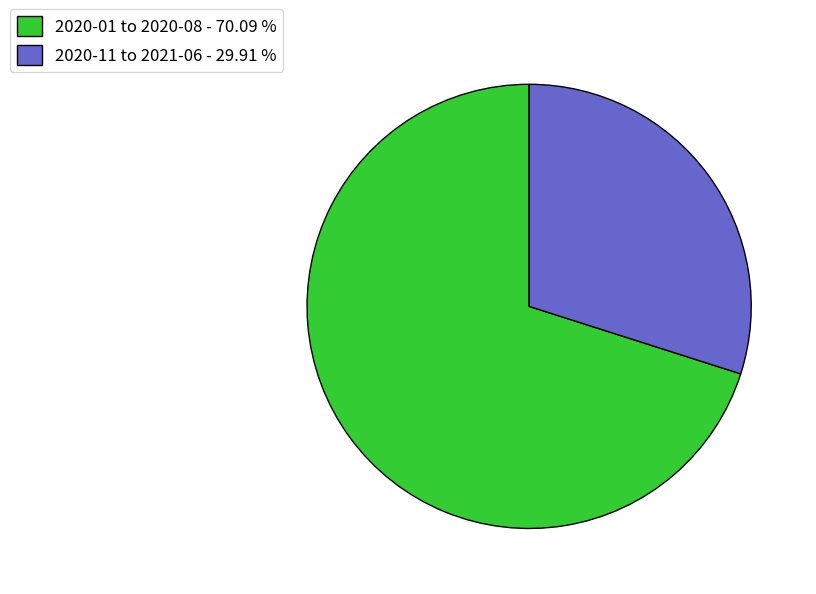

Does any single category account for the majority?

Yes